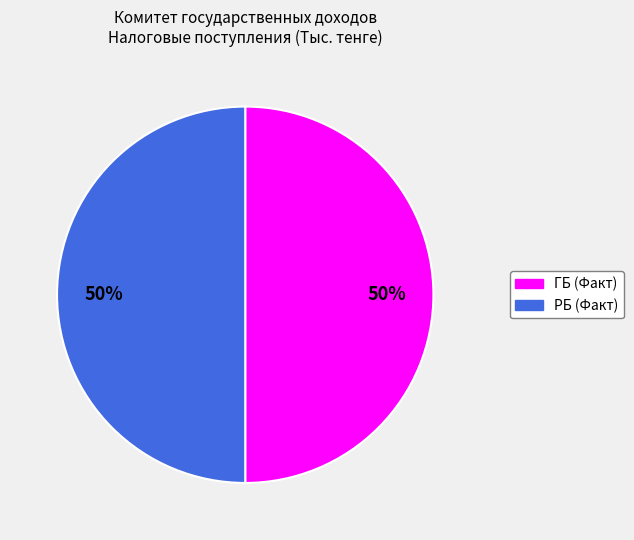

To the nearest percent, what is the difference between the largest and smallest slice percentages?

0%